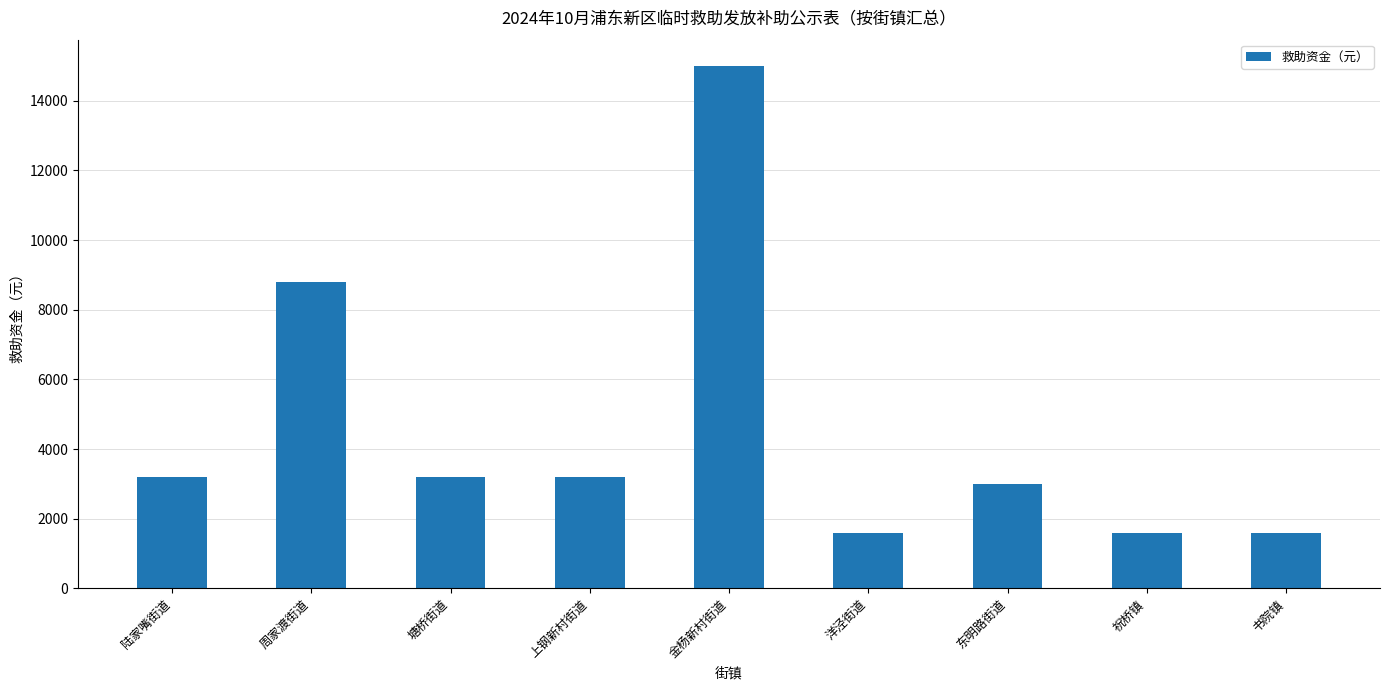

Does the chart contain stacked bars?

No